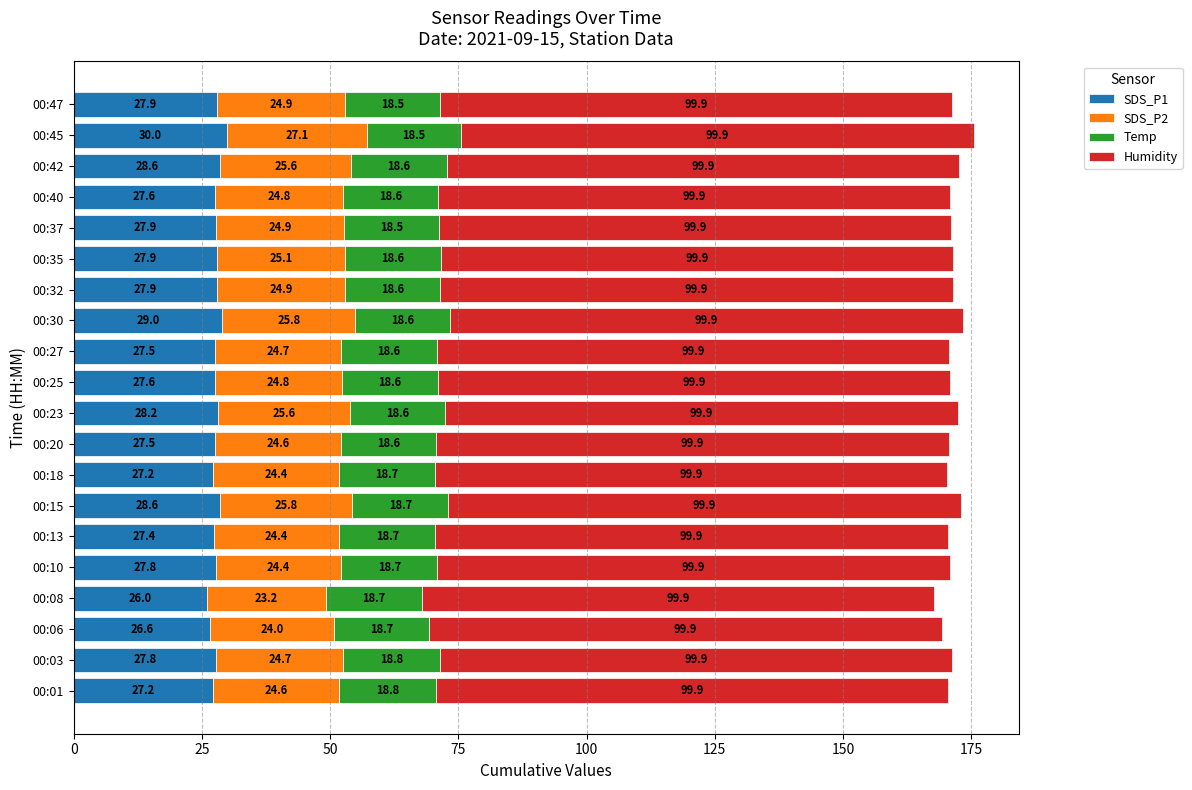

Is it true that SDS_P1 equals 27.9 at 00:47?

True